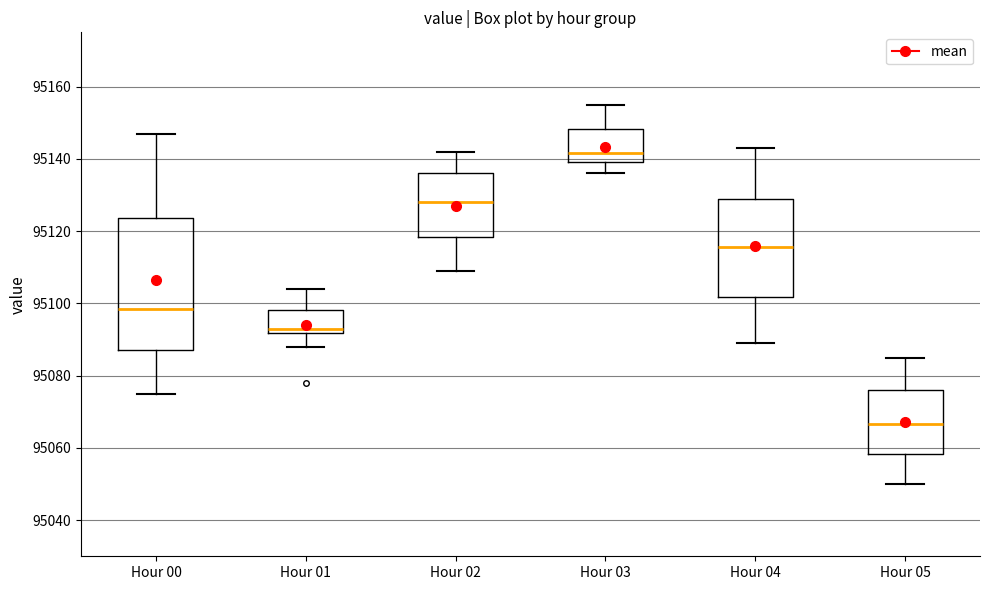

Which box has the highest median line?

Hour 03